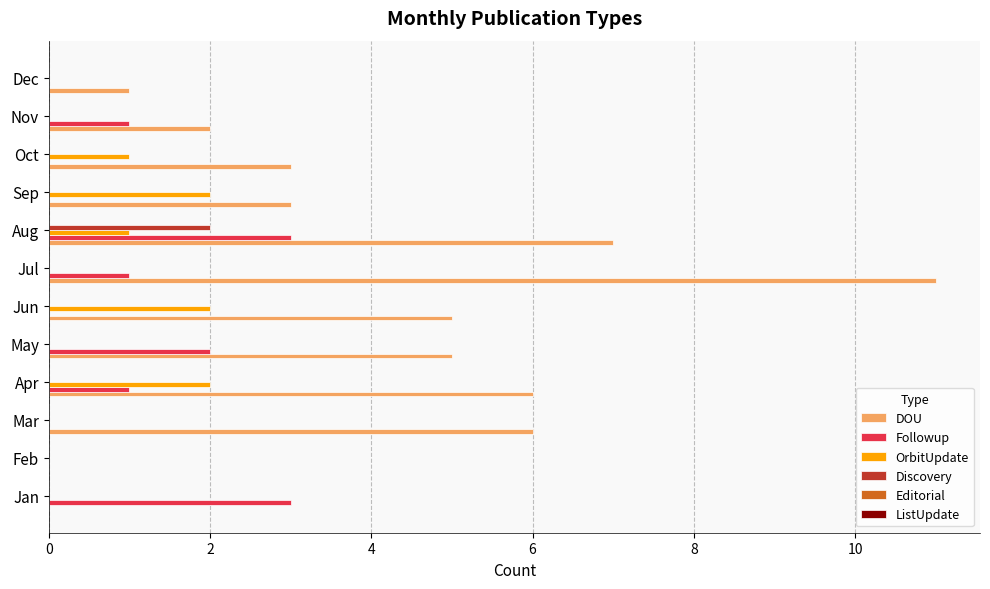

Is the value of DOU at Mar greater than the value of OrbitUpdate at Feb?

Yes